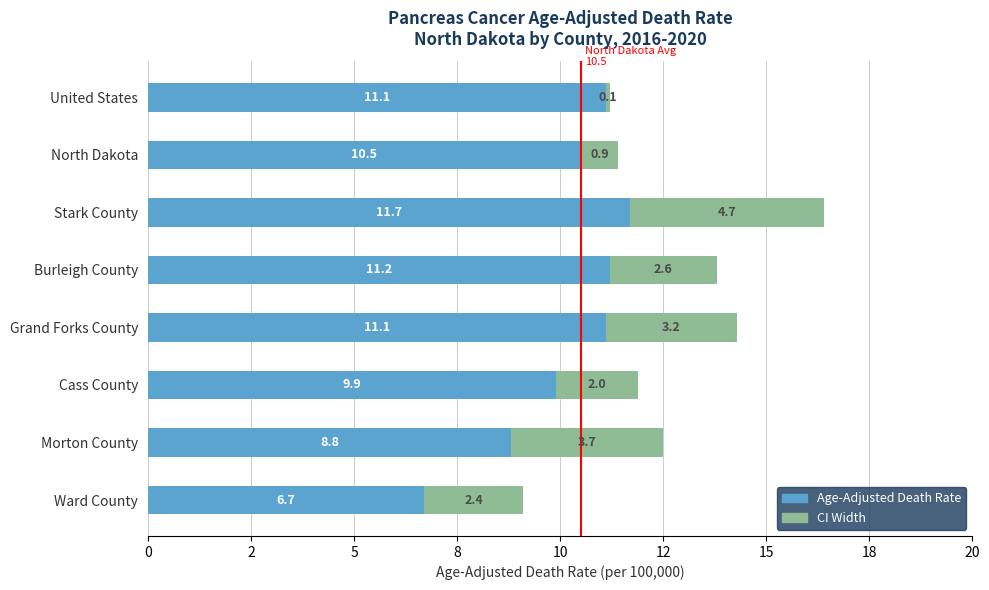

Reading left to right, what are all the values shown in this chart?

Age-Adjusted Death Rate: 6.7	8.8	9.9	11.1	11.2	11.7	10.5	11.1
CI Width (Rate to Lower CI): 2.4	3.7	2.0	3.2	2.6	4.7	0.9	0.1